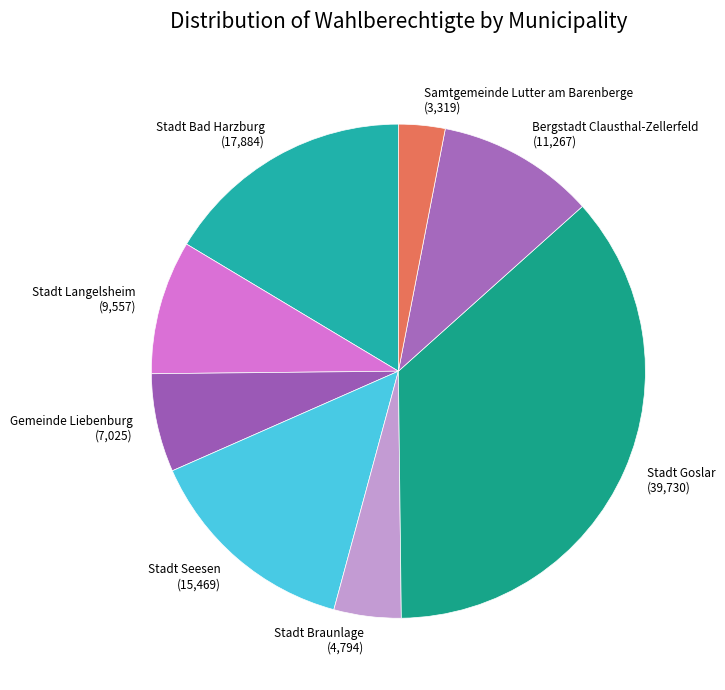

Is there any slice that represents more than half of the pie?

No